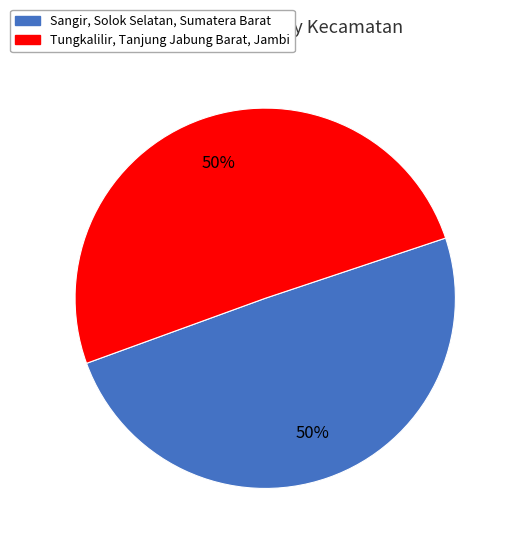

Count the number of slices in the pie.

2